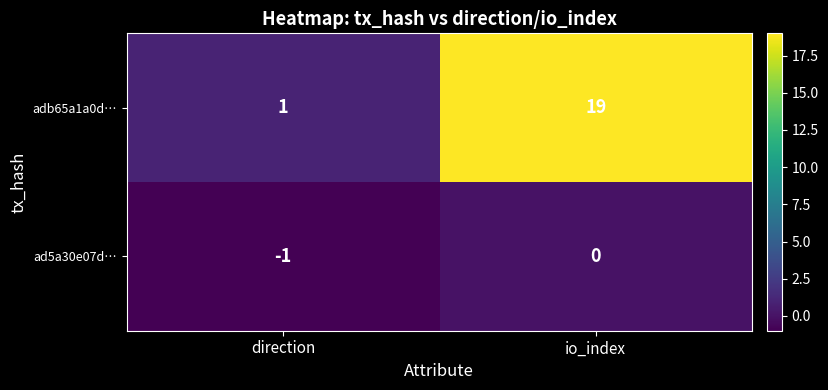

Which category has the highest value in the adb65a1a0d… series?

io_index